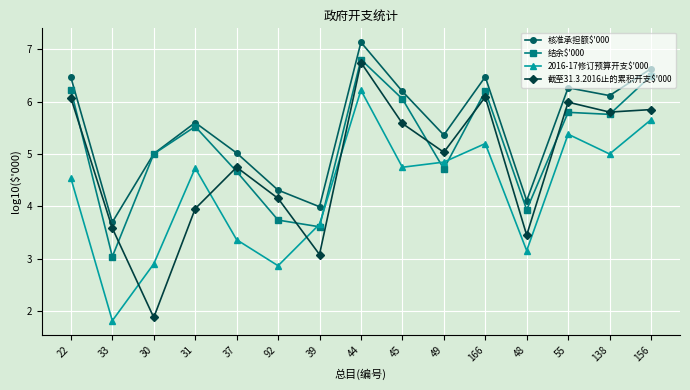

Which series has the largest total across all categories?

核准承担额$'000